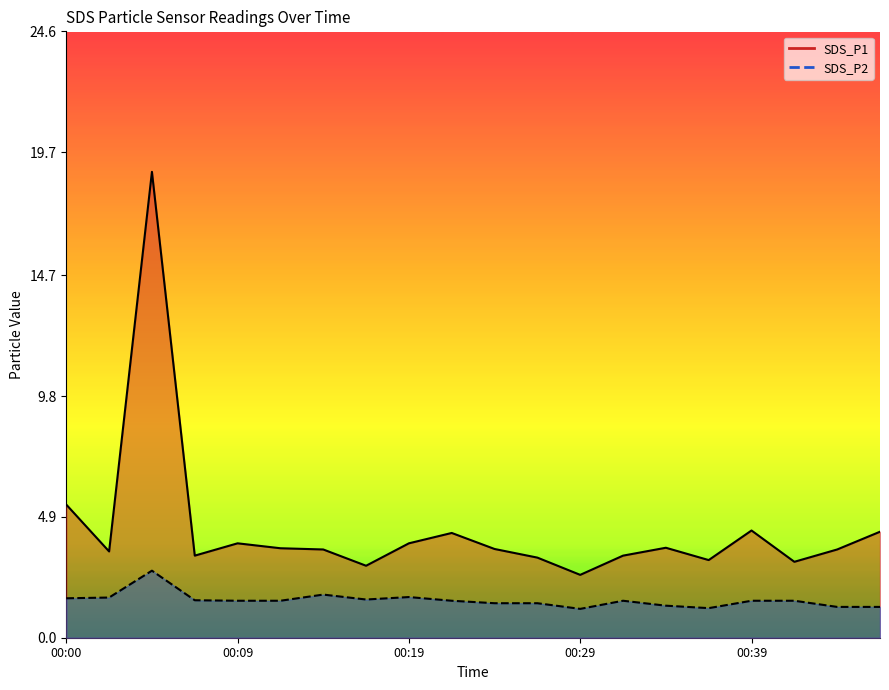

Rank the series by their maximum value, from highest to lowest.

SDS_P1, SDS_P2